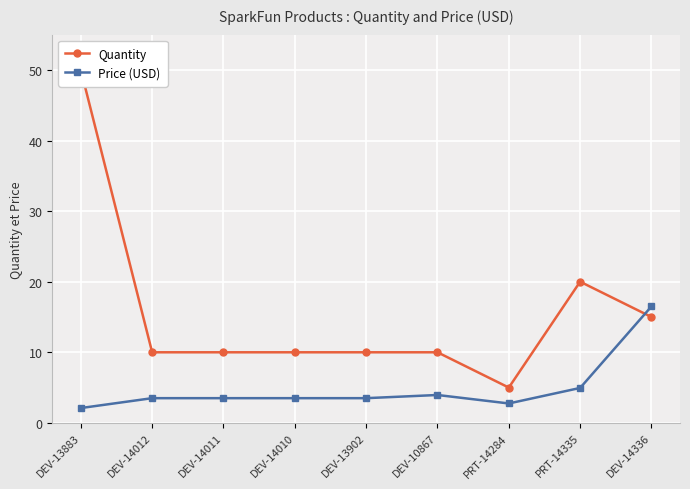

True or false: Quantity and Price (USD) cross at least once.

True